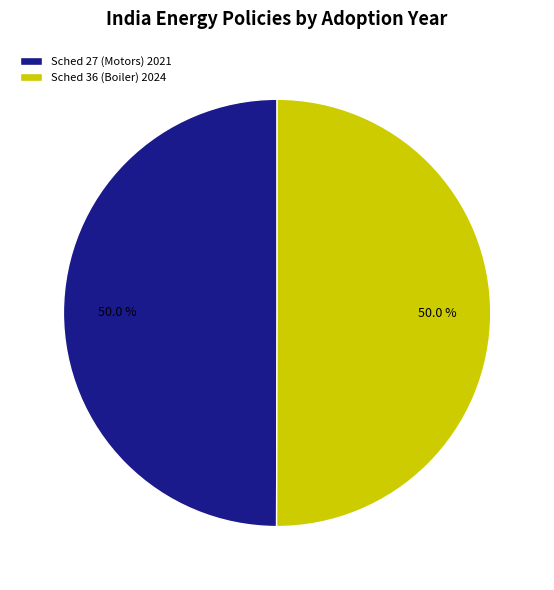

Do Sched 27 (Motors) 2021 and Sched 36 (Boiler) 2024 together represent more than half of the pie?

Yes